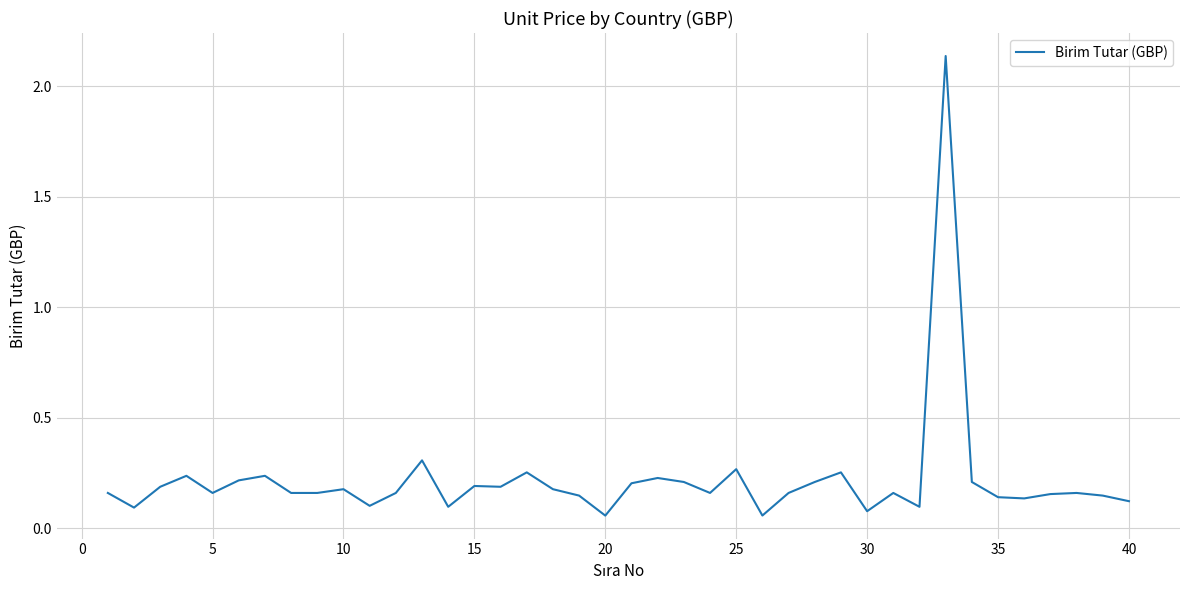

How many lines are shown in the chart?

1